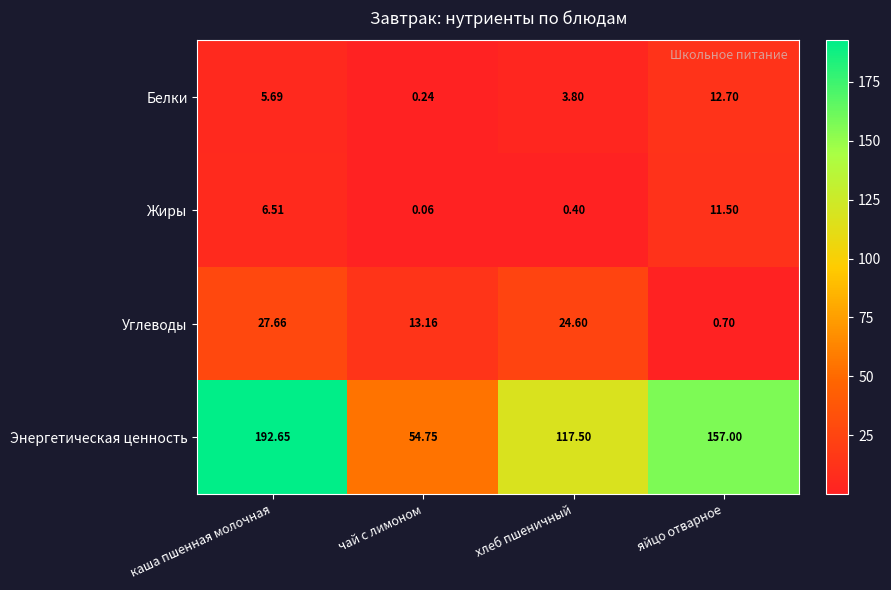

Which series has the largest range (max minus min)?

Энергетическая ценность